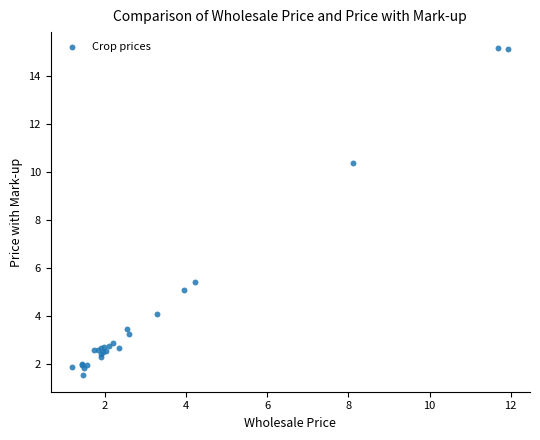

What Y value in the scatter plot is closest to 8?

10.4